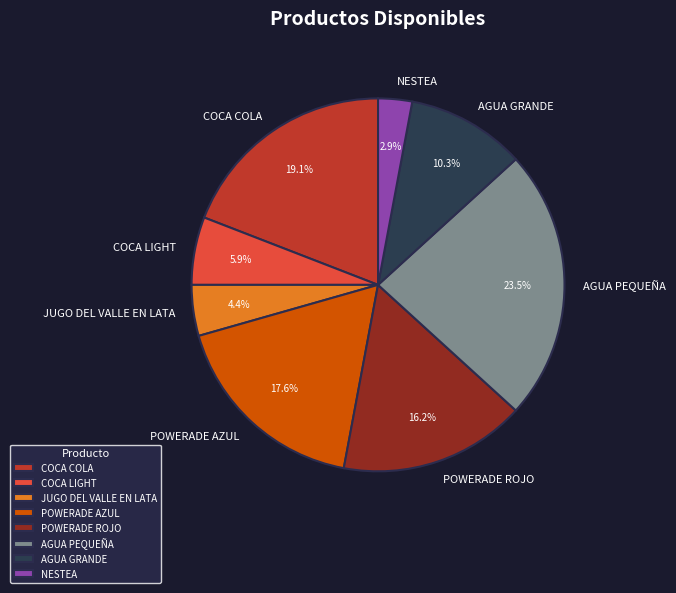

The COCA COLA slice represents 26% of the pie. True or false?

False